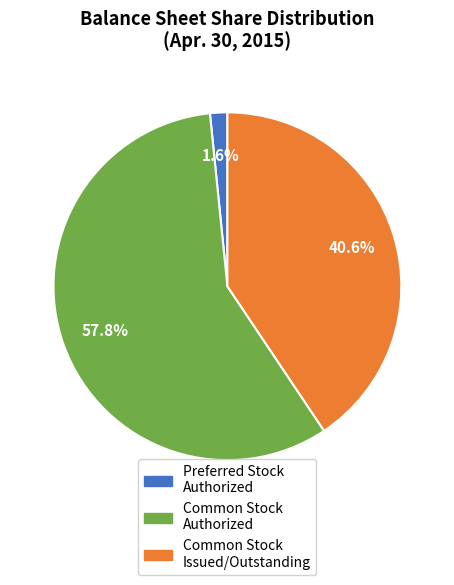

How many slices are in this pie chart?

3